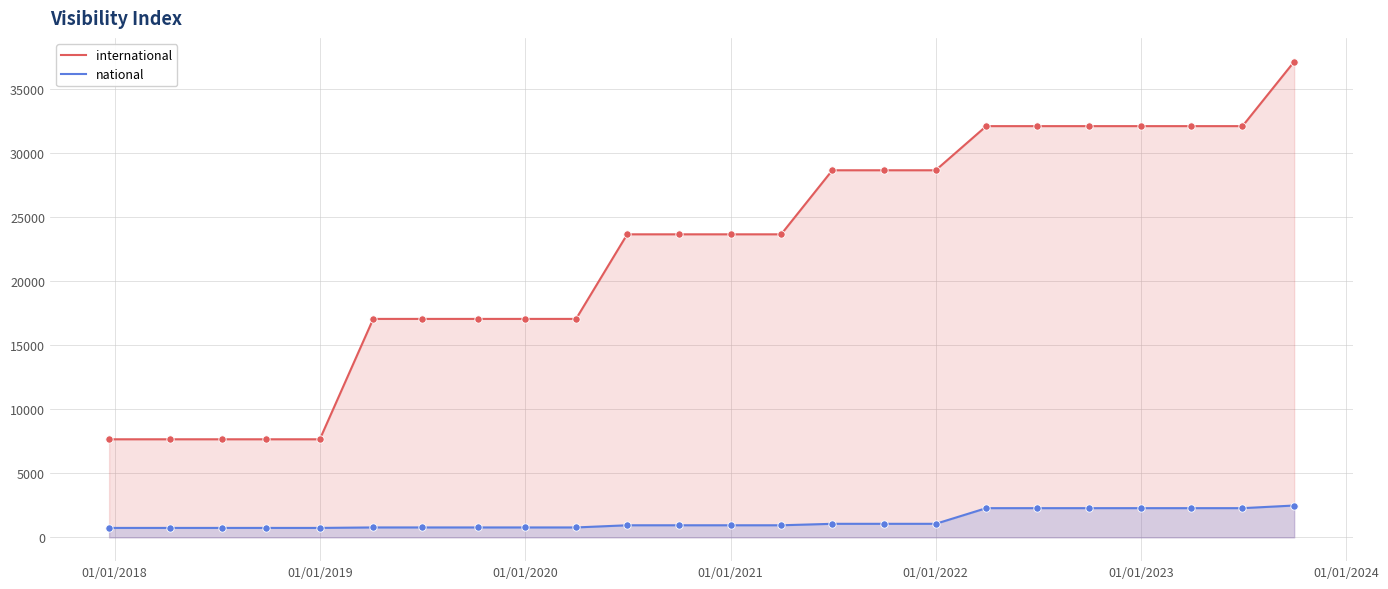

Which series contains the lowest Y value?

national